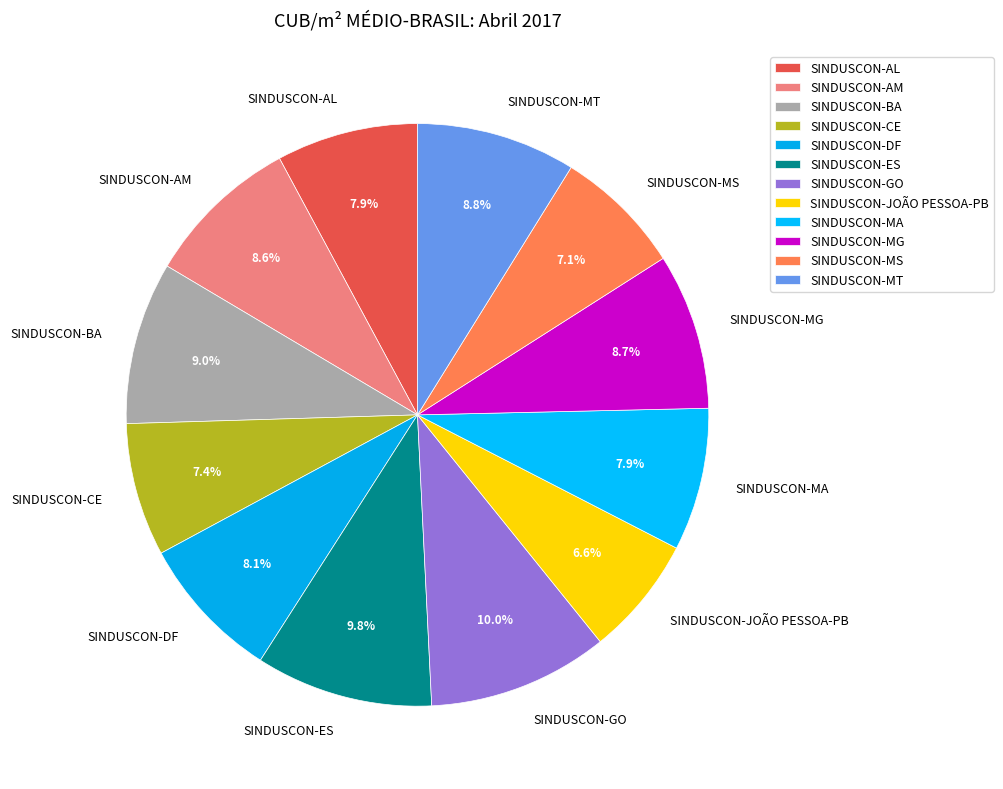

How many segments does this pie chart have?

12